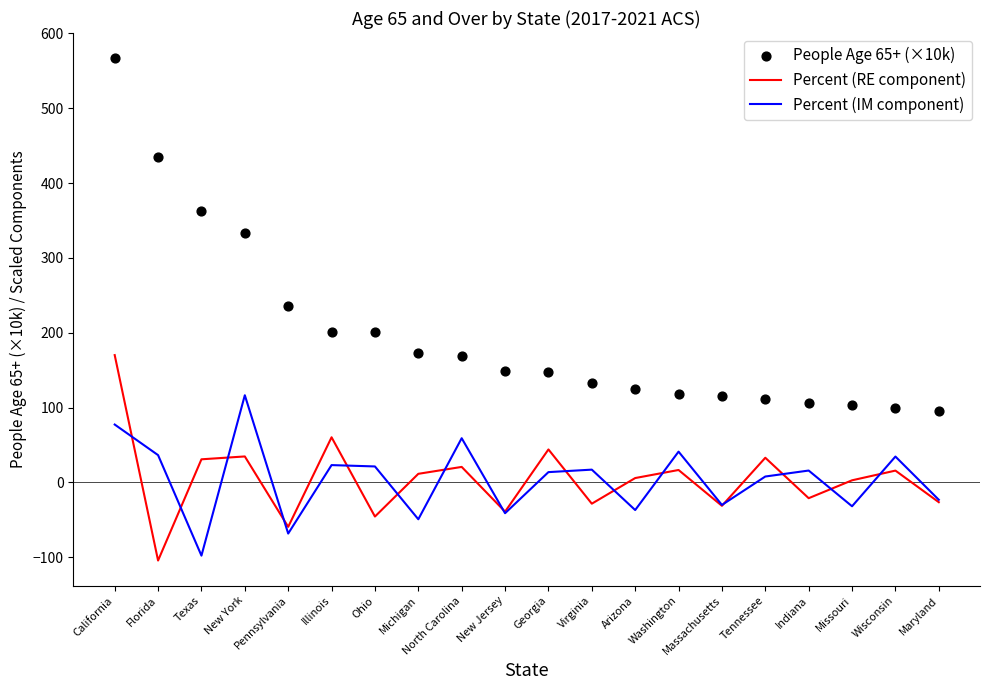

At which category is the sum across all series the highest?

California